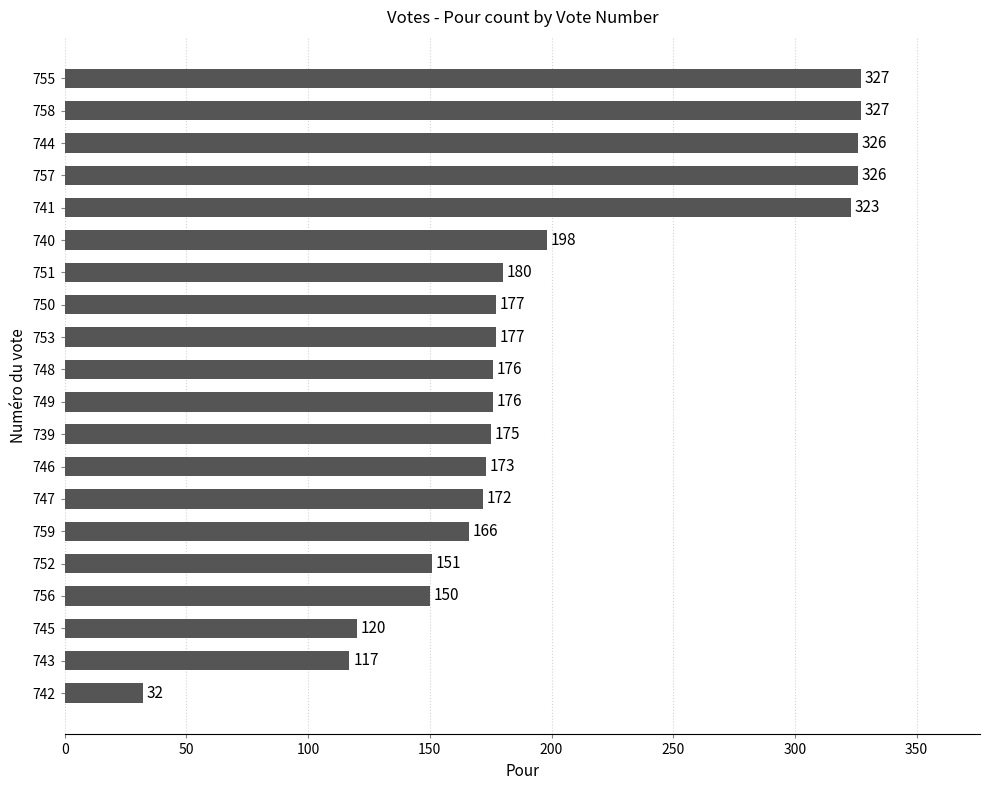

The value at 744 is 326. True or false?

True